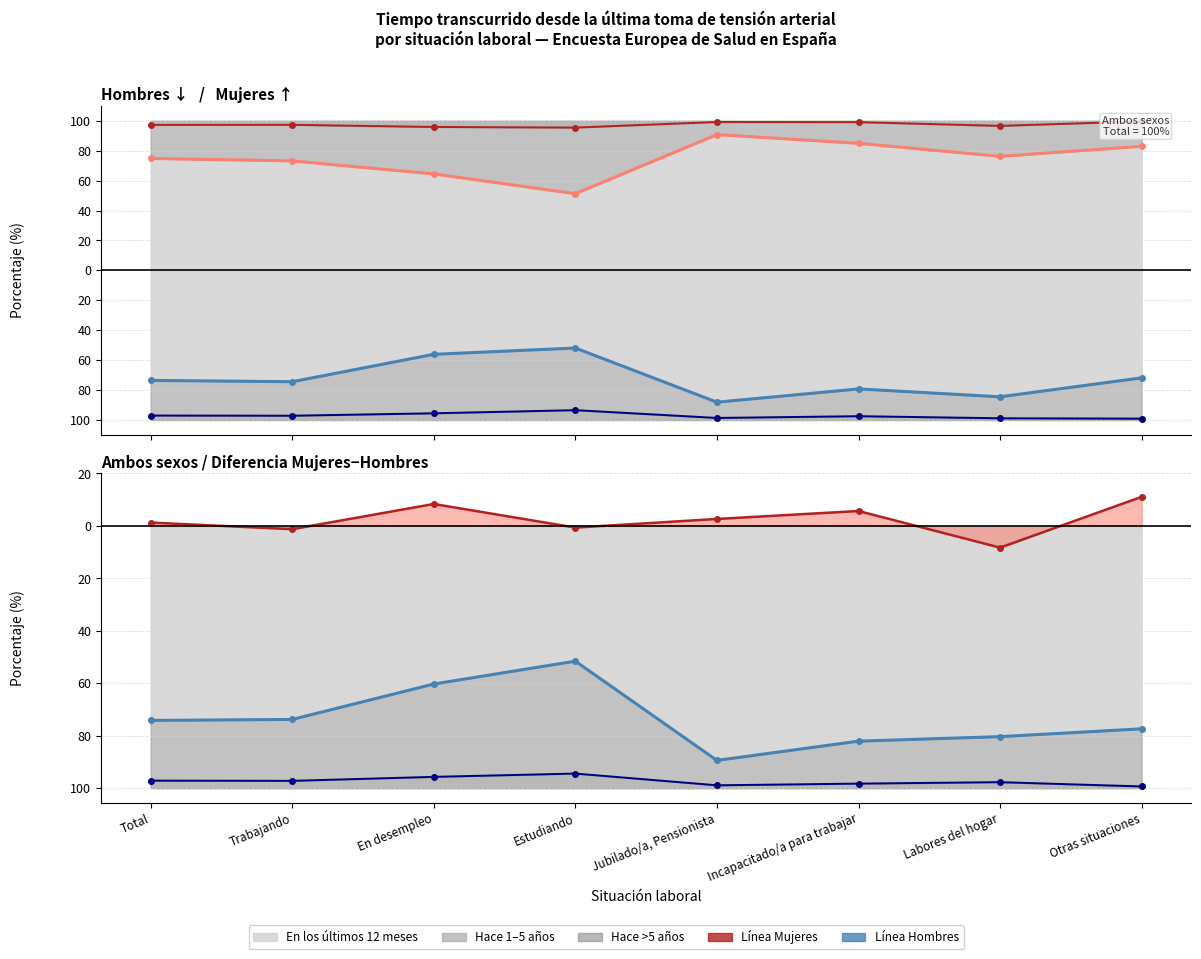

What is the value of the Hace más de 5 años (Mujeres) point at the 5th from the left?

99.2